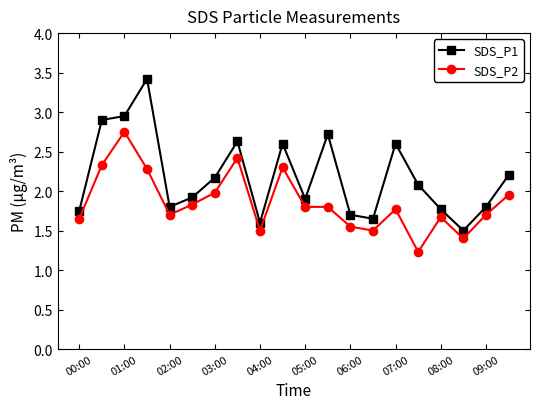

True or false: SDS_P2 and SDS_P1 intersect in this chart.

False